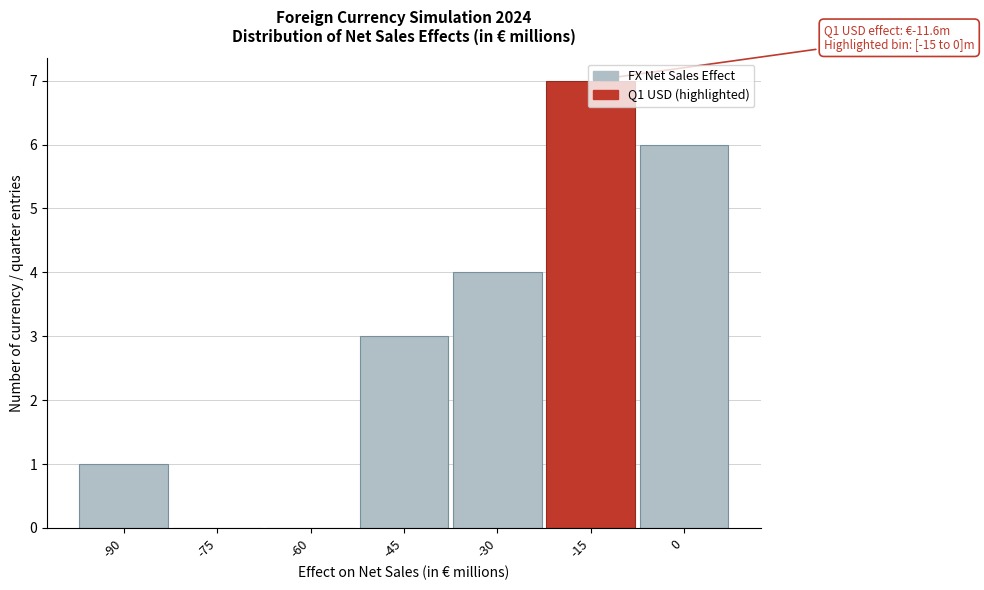

What is the change in value from -75 to -15?

+7